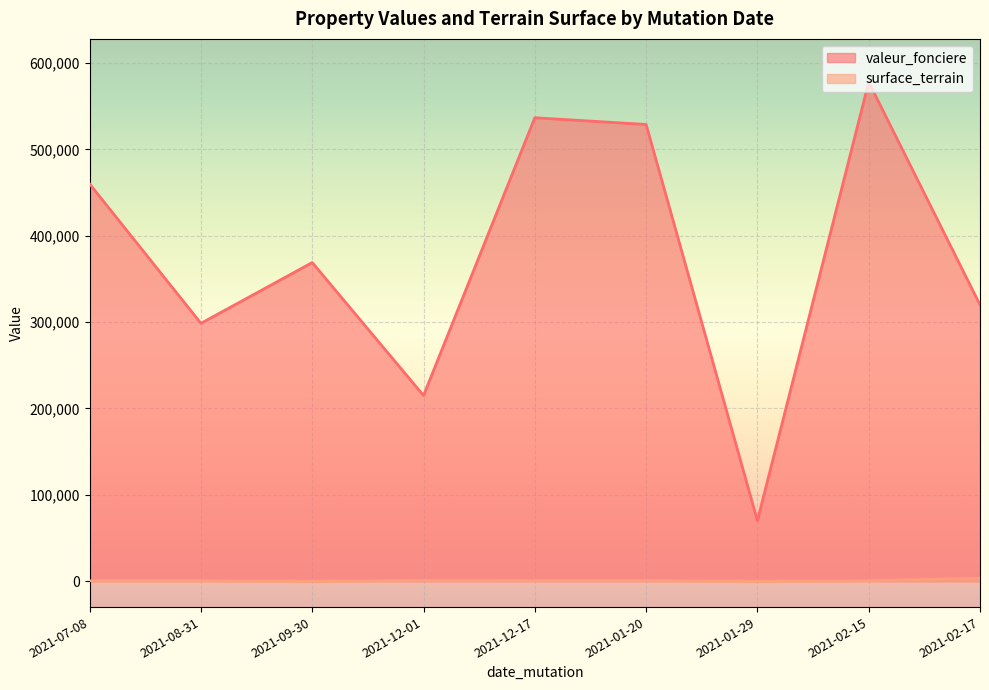

What is the label of the 8th point from the left?

2021-02-15